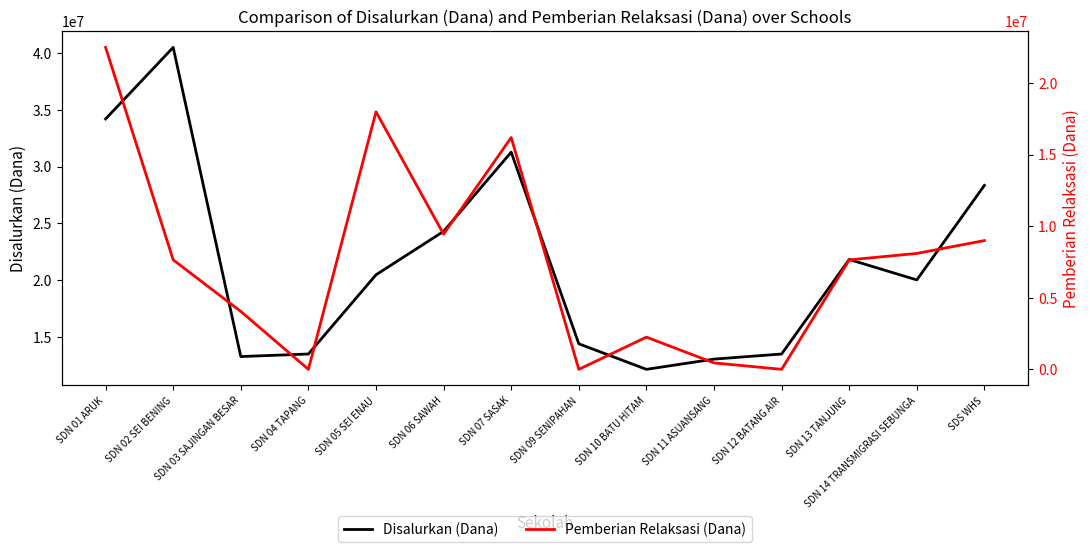

Which has a higher value, SDN 06 SAWAH or SDN 12 BATANG AIR?

SDN 06 SAWAH